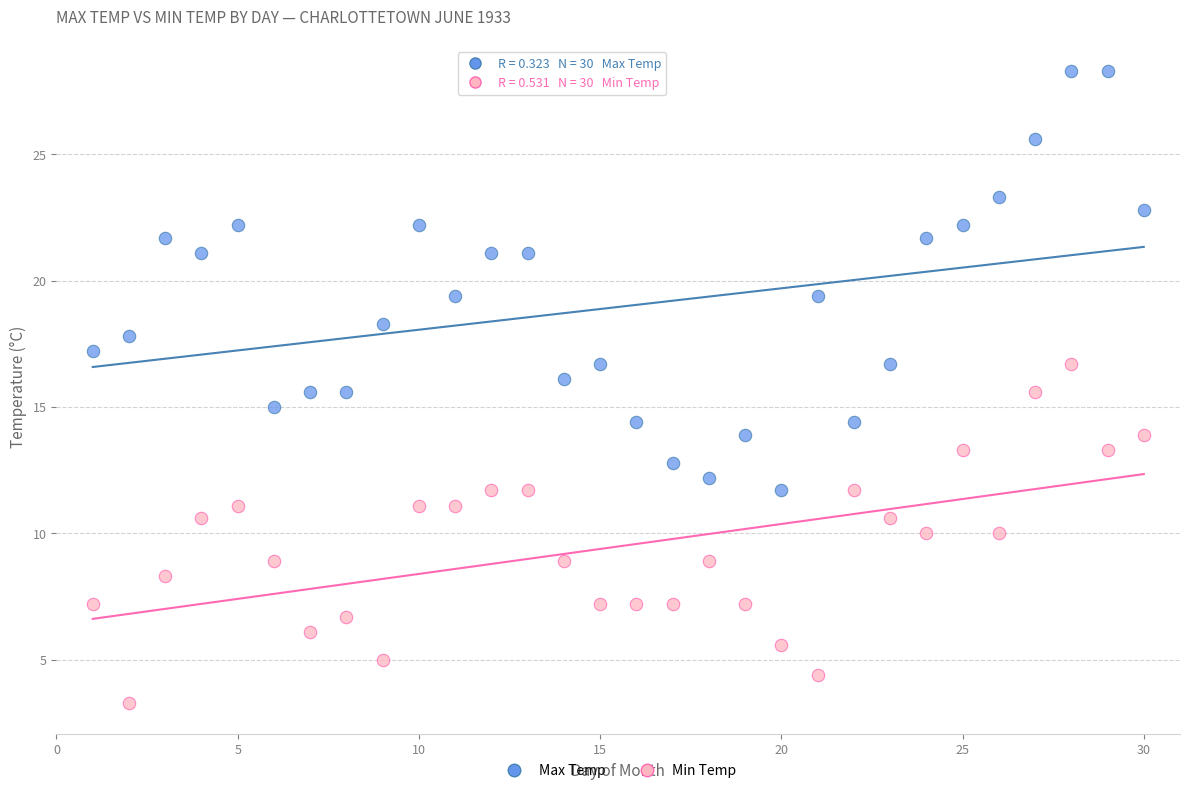

What are all the series names shown in the legend?

Max Temp, Min Temp